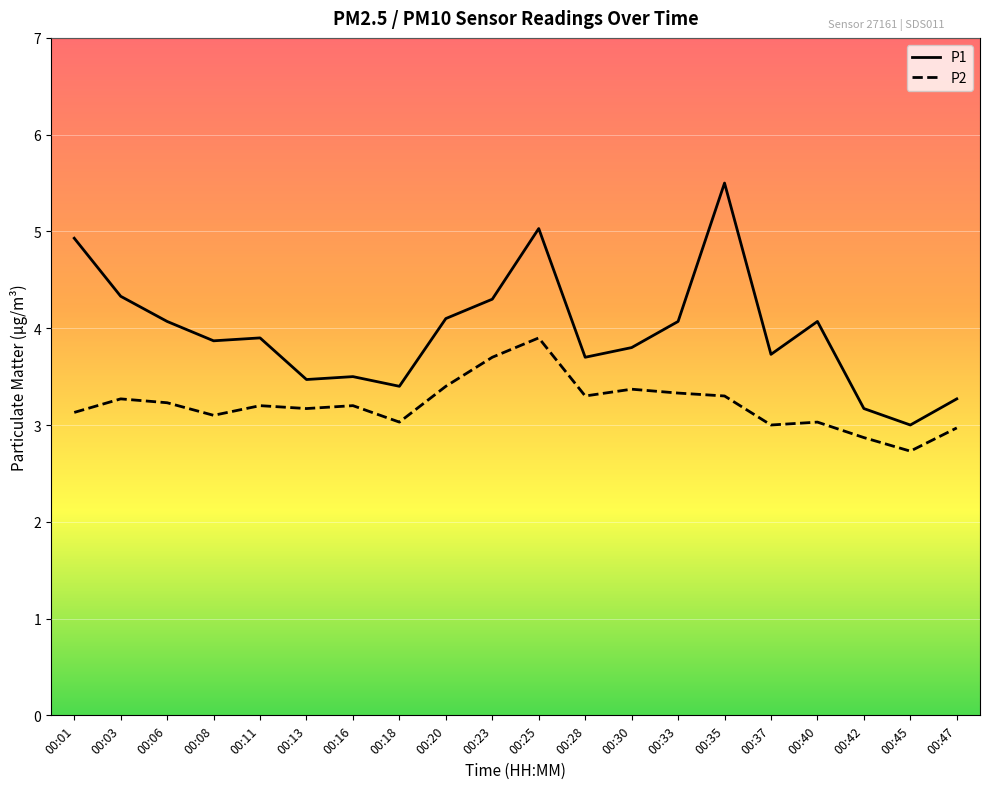

How many lines are shown in the chart?

2